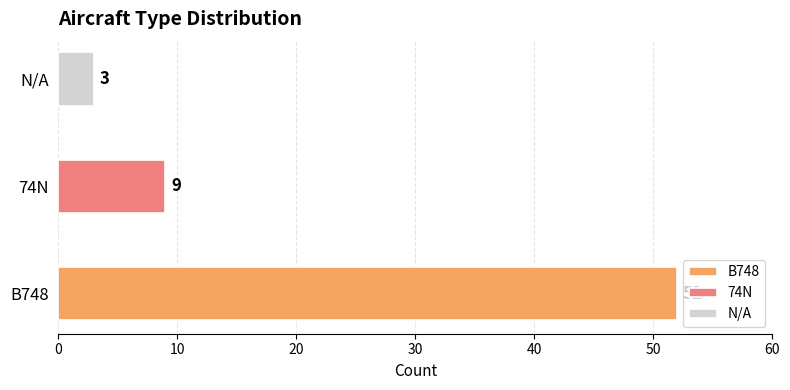

Reading left to right, transcribe all the data shown in this chart.

52	9	3